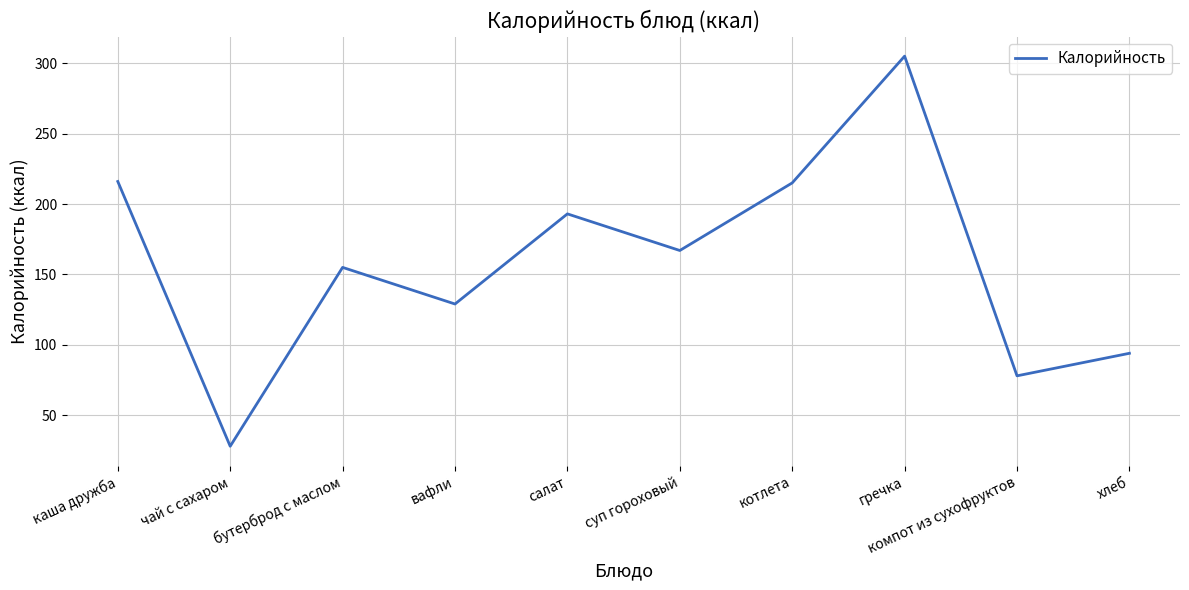

What position from the left is компот из сухофруктов?

9